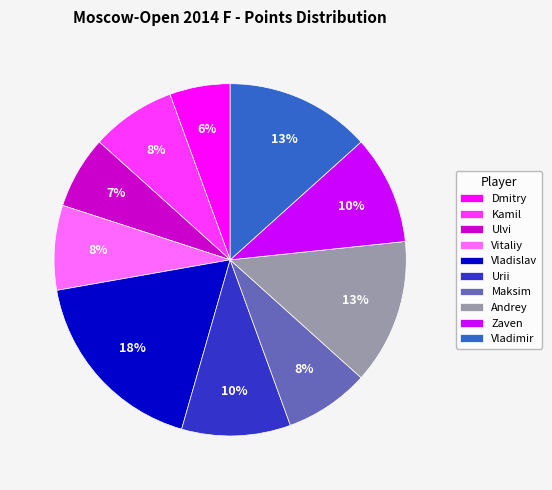

Does Vladislav account for over 50% of the chart?

No